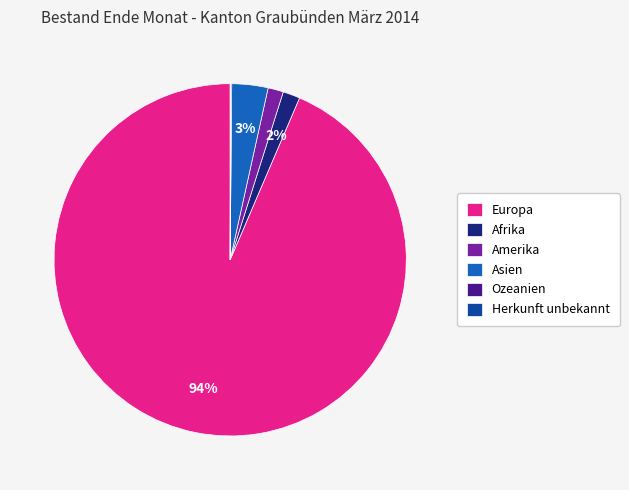

Which category has the biggest portion of the pie?

Europa